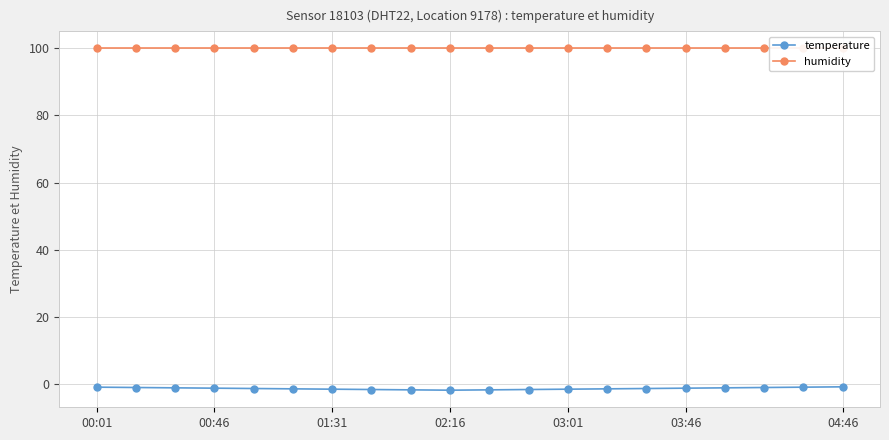

What is the spread (max minus min) of values at 00:46?

100.8